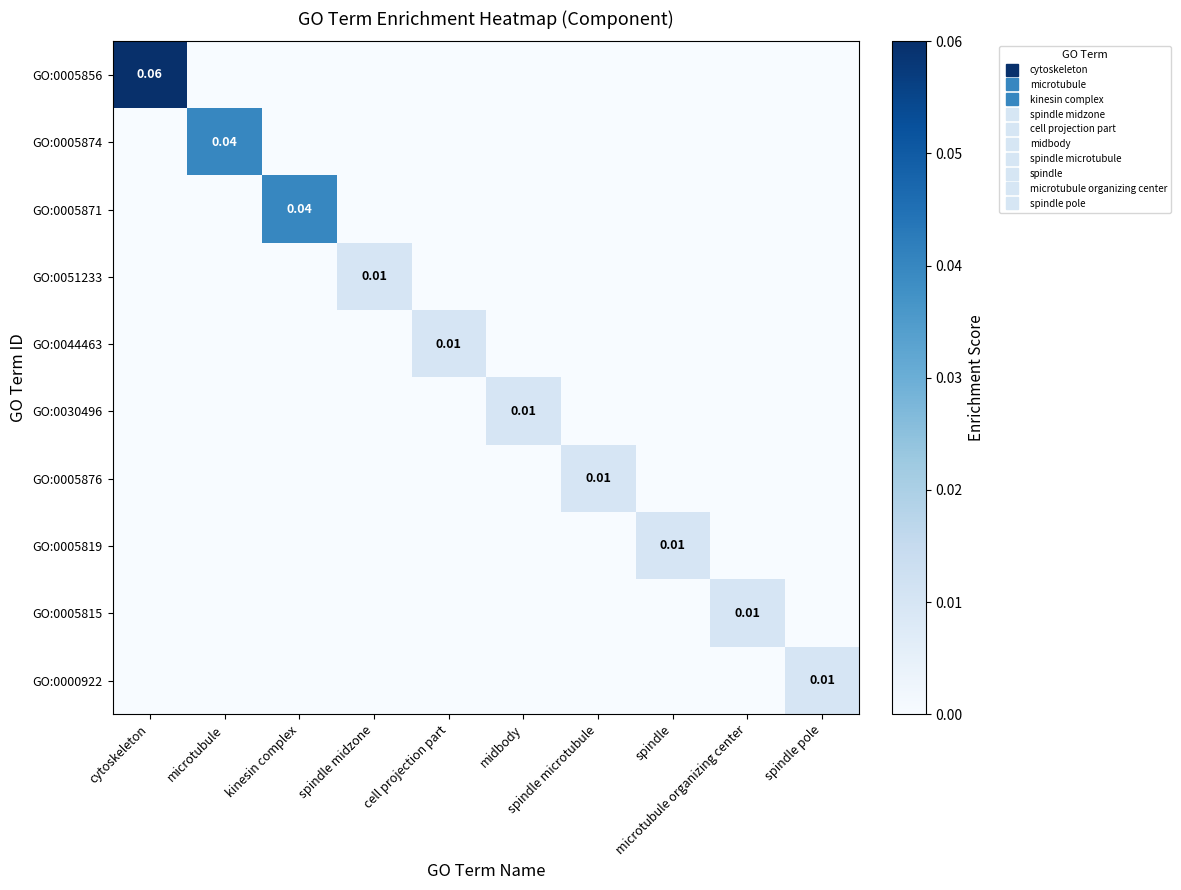

How many distinct data groups are displayed?

10